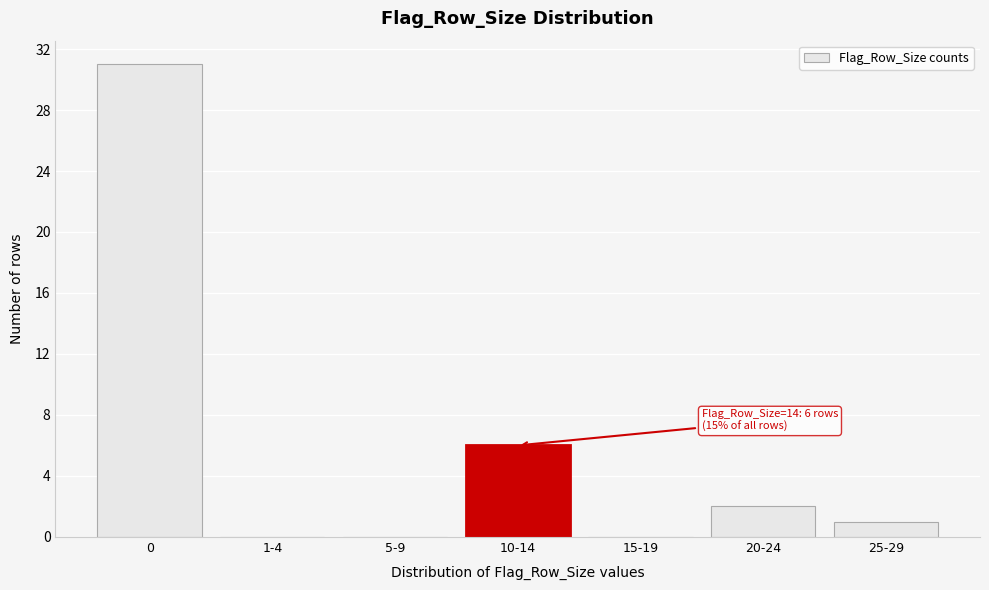

Reading left to right, list all the values displayed in this chart.

0=31	1-4=0	5-9=0	10-14=6	15-19=0	20-24=2	25-29=1